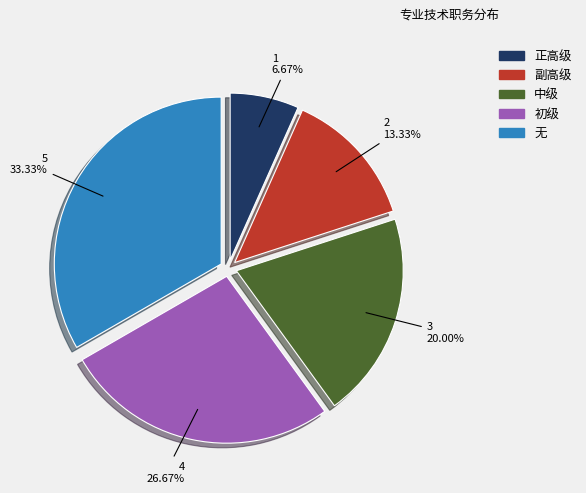

The 副高级 slice represents 13% of the pie. True or false?

True